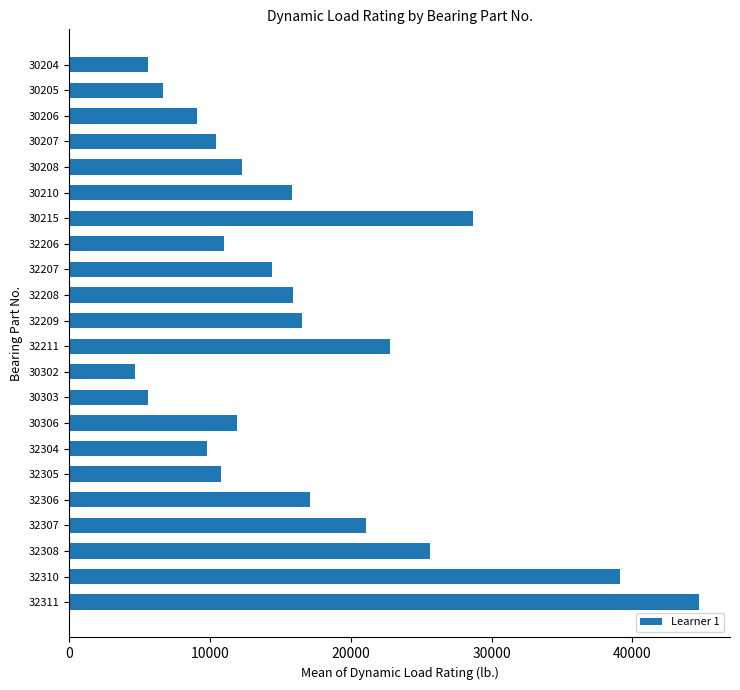

What is the label of the 19th bar from the bottom?

30207